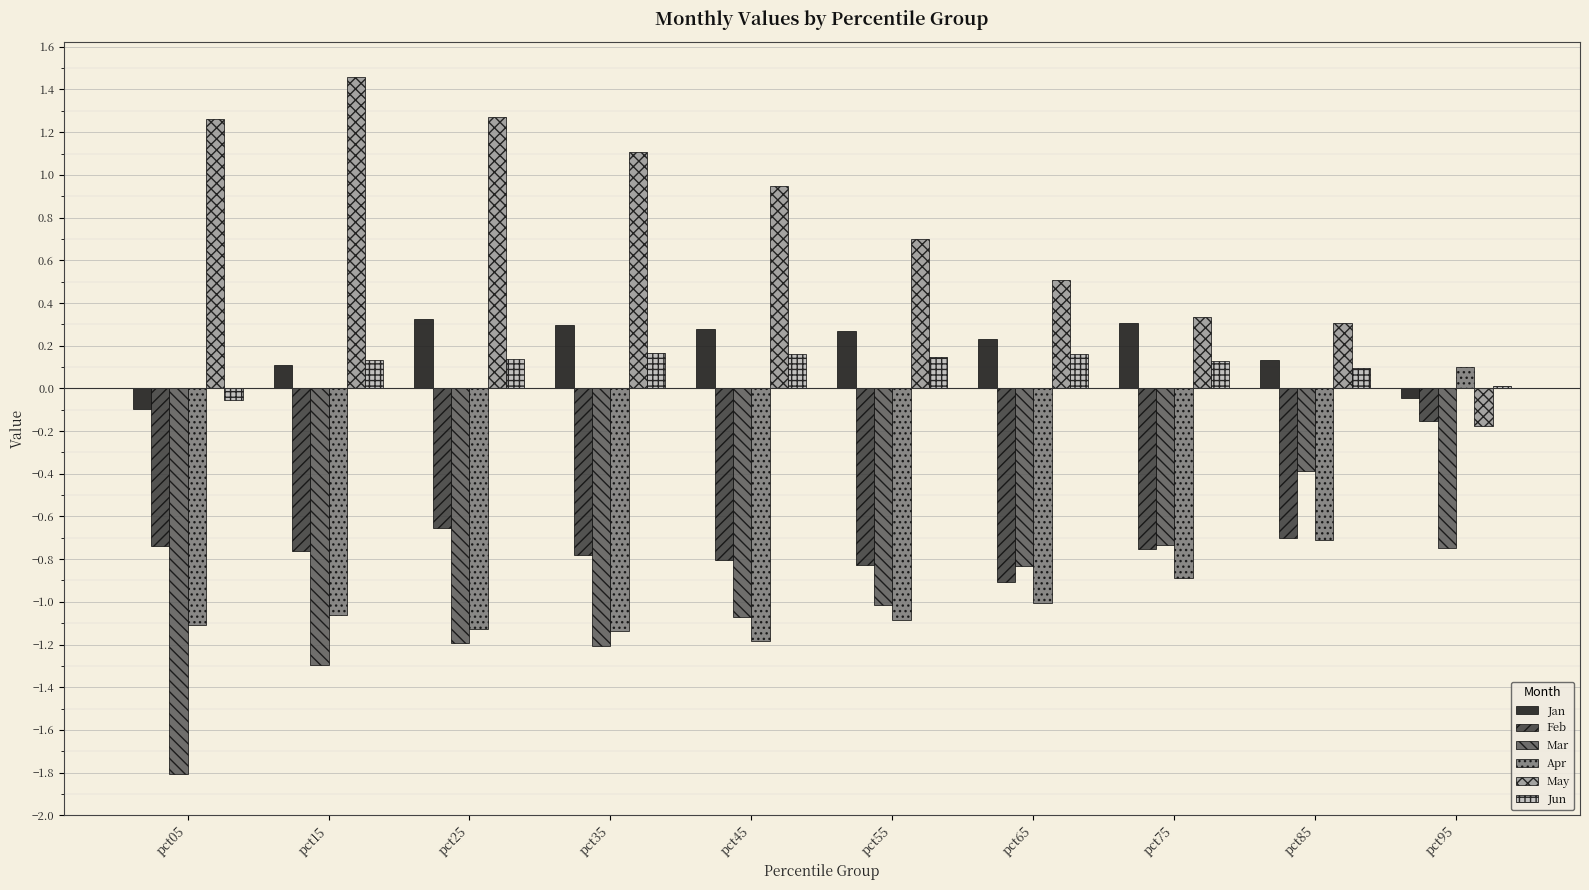

Is it true that May equals -0.2 at pct95?

True